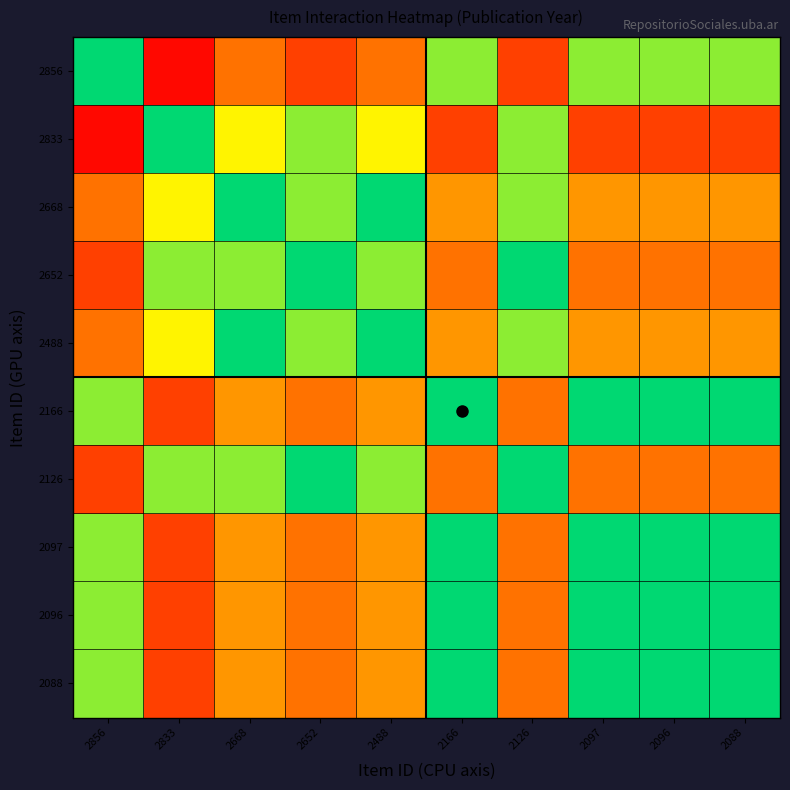

Which has a higher value, 2126 or 2652?

2126